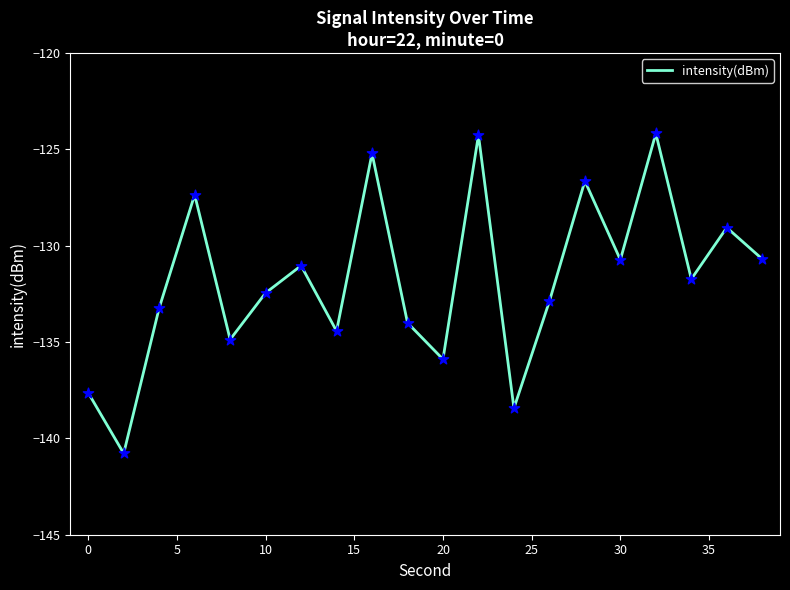

What is the smallest value displayed?

-140.8